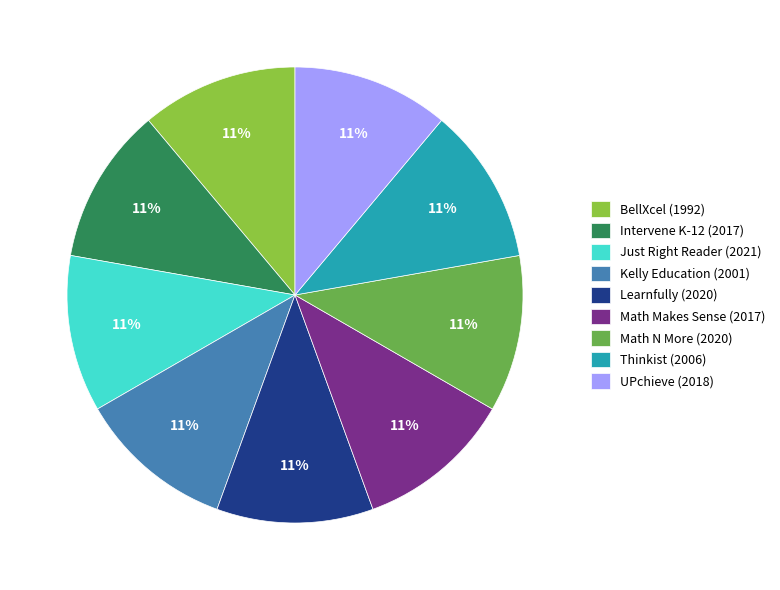

What is the ratio of the value at Thinkist (2006) to the value at UPchieve (2018)?

1.0